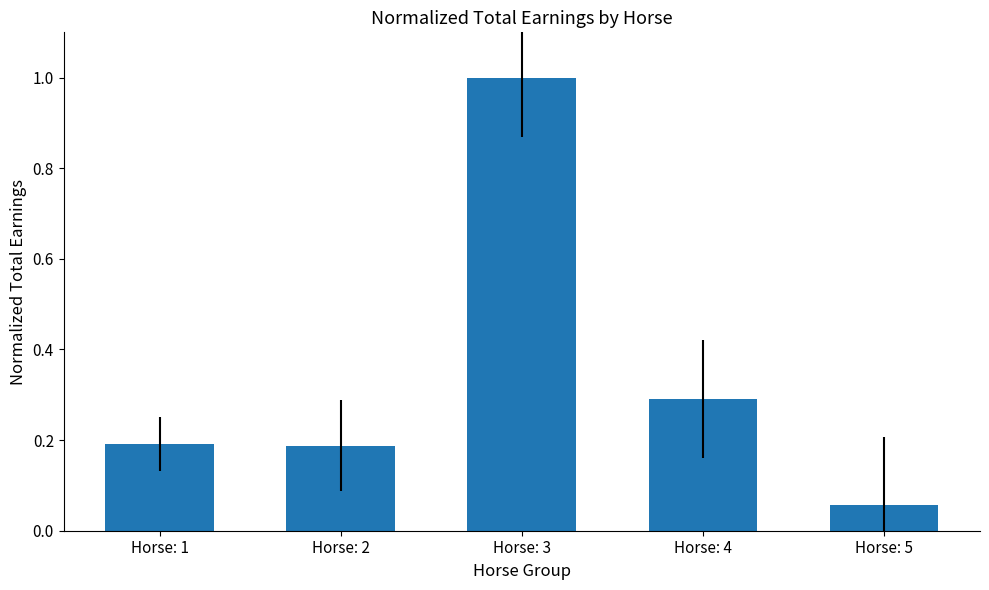

Which label corresponds to the largest value in the chart?

Horse: 3